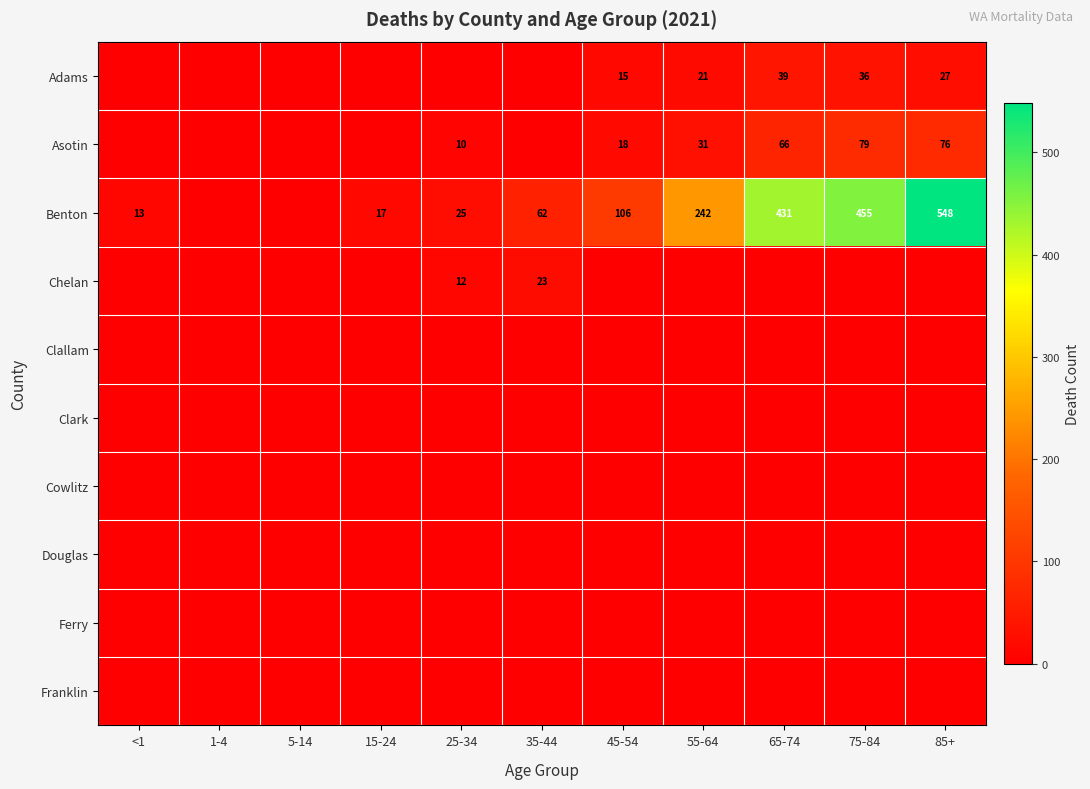

The Benton series shows 37 at 25-34. True or false?

False